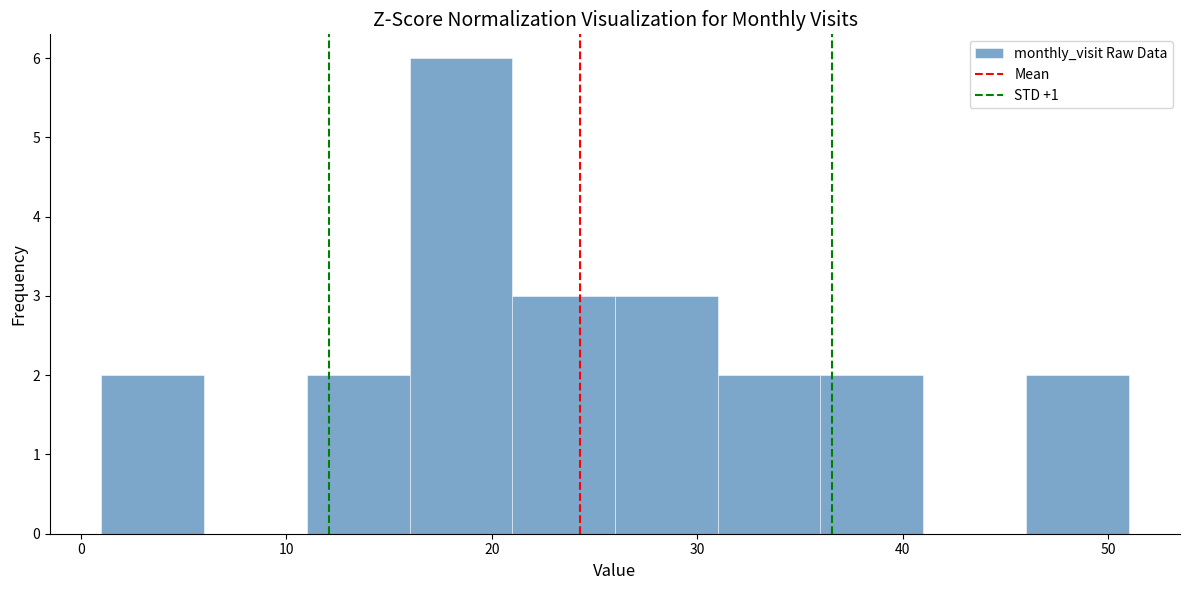

Which range on the x-axis has the tallest bar?

16 to 21